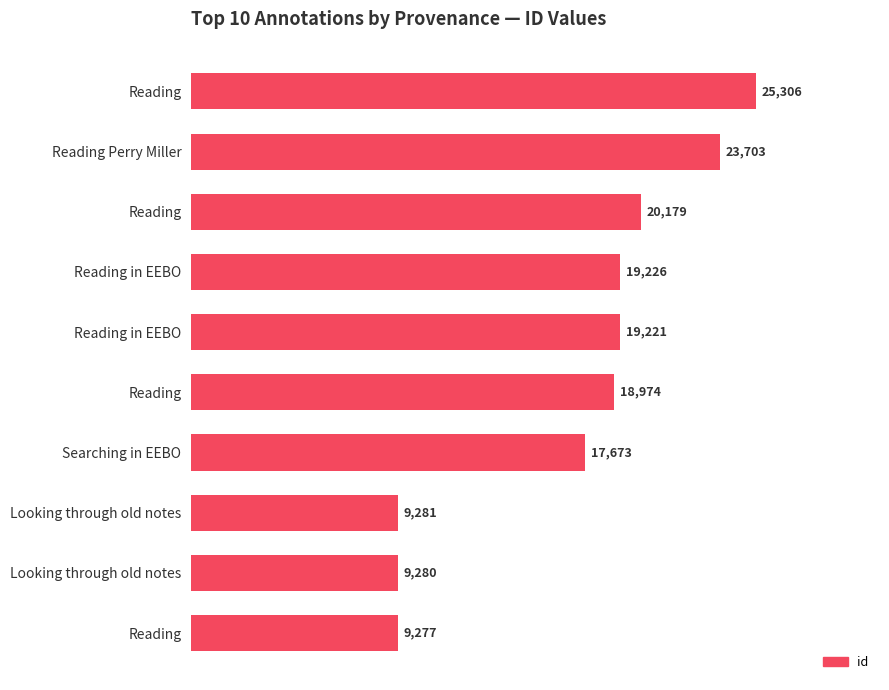

What is the maximum value shown in the chart?

25306